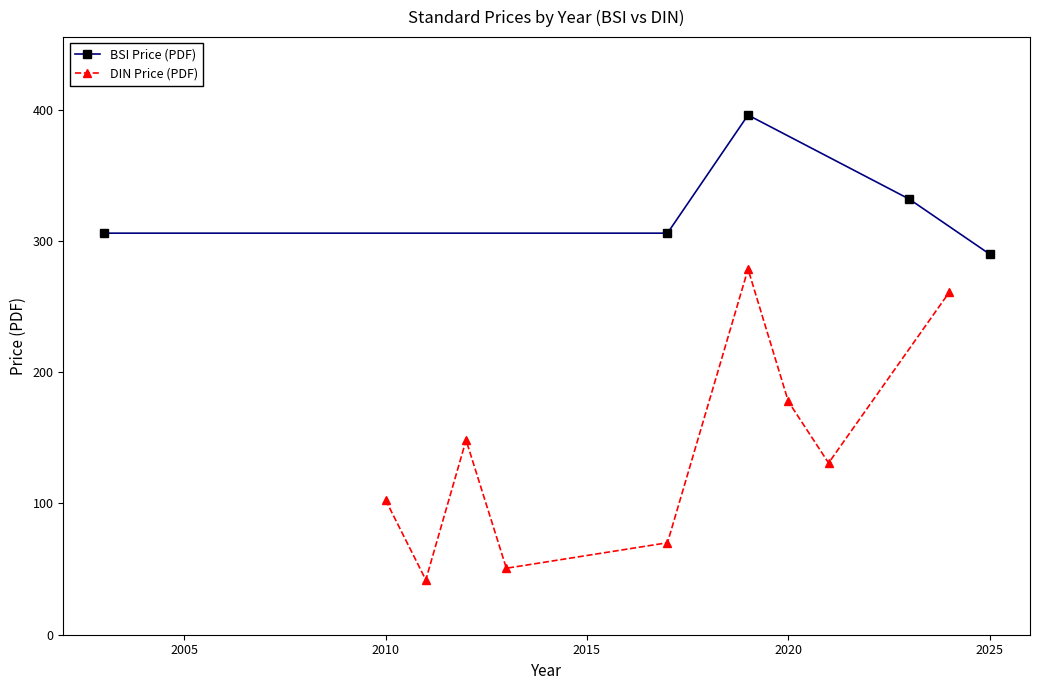

Does the chart display data point markers on the line(s)?

Yes